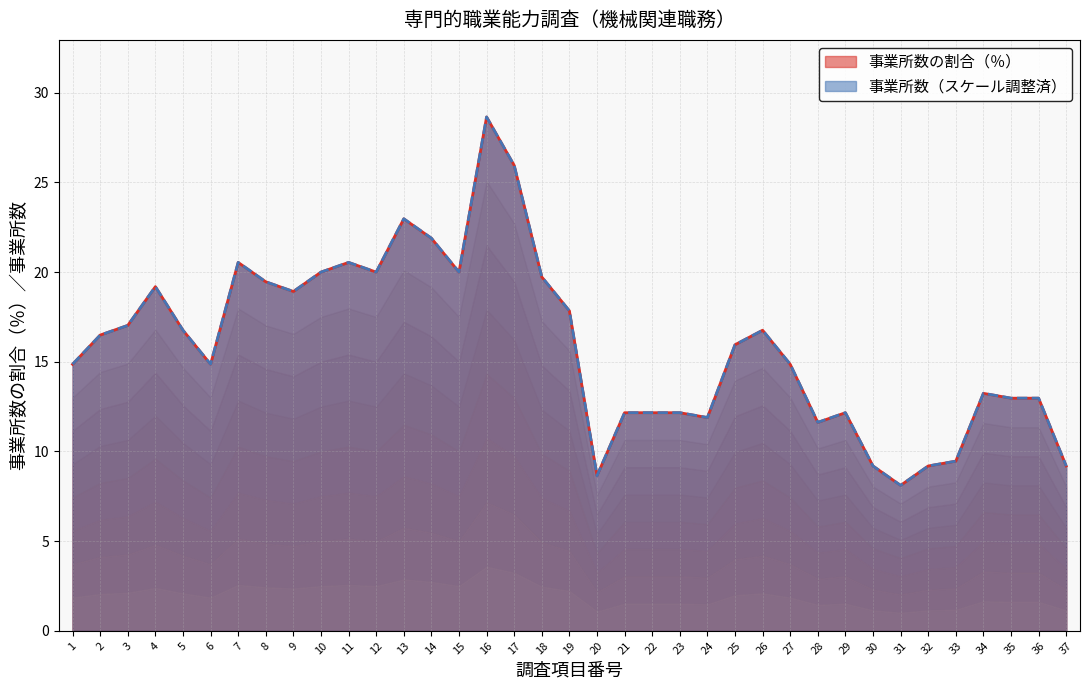

Reading left to right, list all the values displayed in this chart.

事業所数の割合（％）: 14.9	16.5	17.0	19.2	16.8	14.9	20.5	19.5	18.9	20.0	20.5	20.0	23.0	21.9	20.0	28.6	25.9	19.7	17.8	8.7	12.2	12.2	12.2	11.9	15.9	16.8	14.9	11.6	12.2	9.2	8.1	9.2	9.5	13.2	13.0	13.0	9.2
事業所数: 14.9	16.5	17.0	19.2	16.8	14.9	20.5	19.5	18.9	20.0	20.5	20.0	23.0	21.9	20.0	28.6	25.9	19.7	17.8	8.6	12.2	12.2	12.2	11.9	15.9	16.8	14.9	11.6	12.2	9.2	8.1	9.2	9.5	13.2	13.0	13.0	9.2